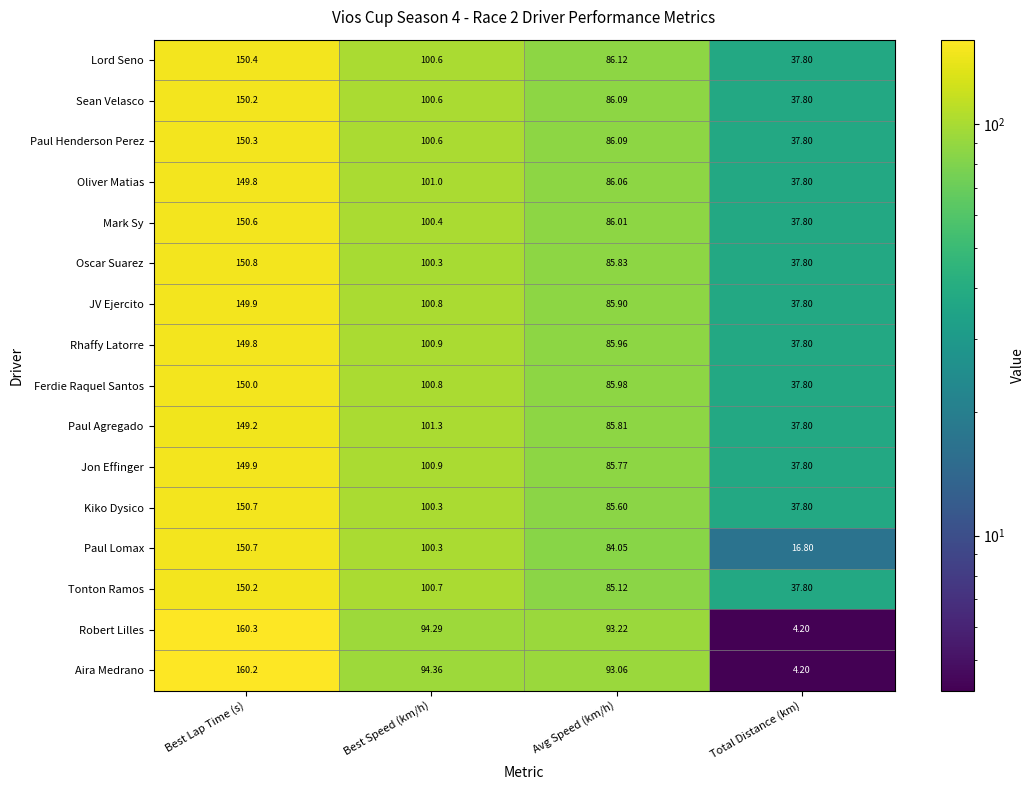

What is the maximum value shown in the chart?

160.3